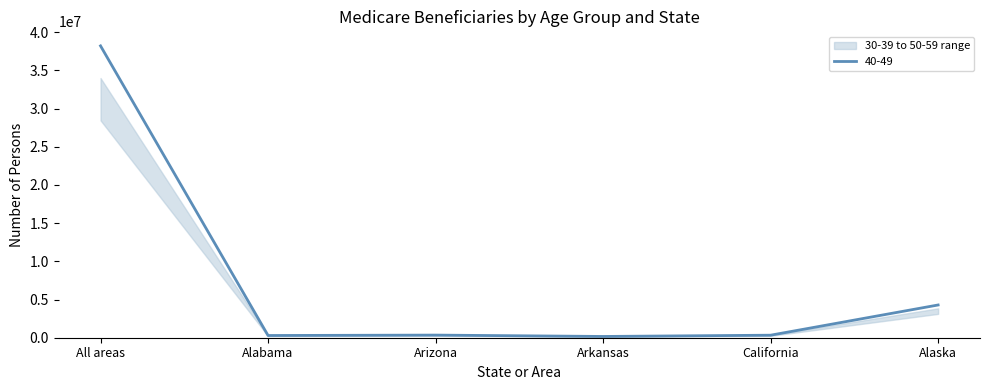

Which category has the highest value in the 40-49 series?

All areas